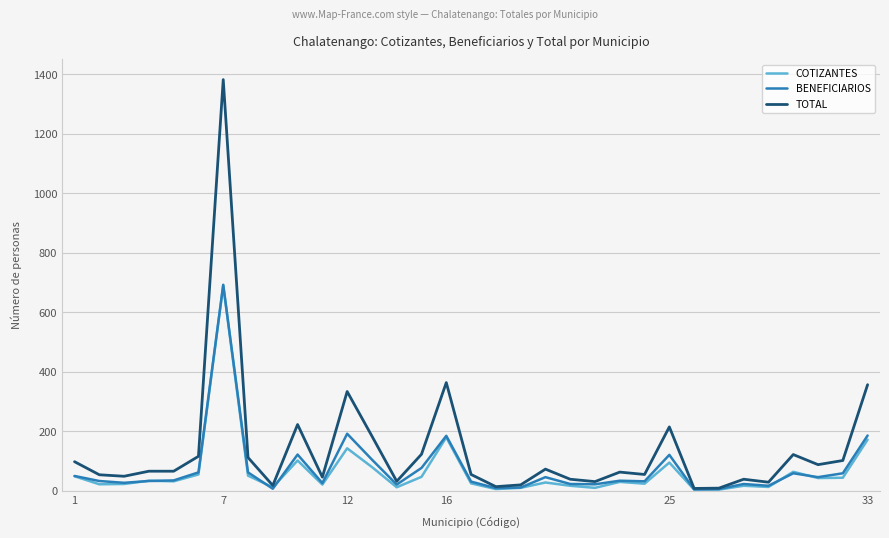

Which series has the largest total across all categories?

TOTAL